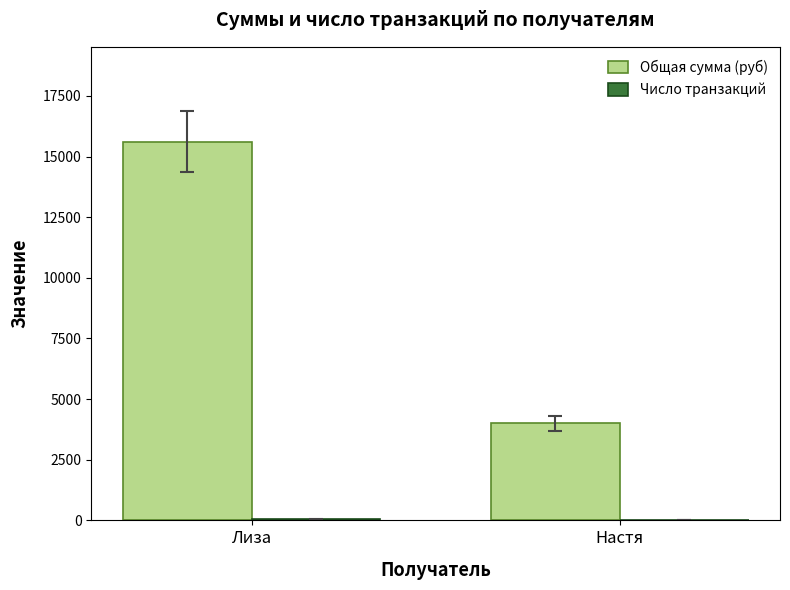

What is the sum of all Общая сумма (руб) values?

19620